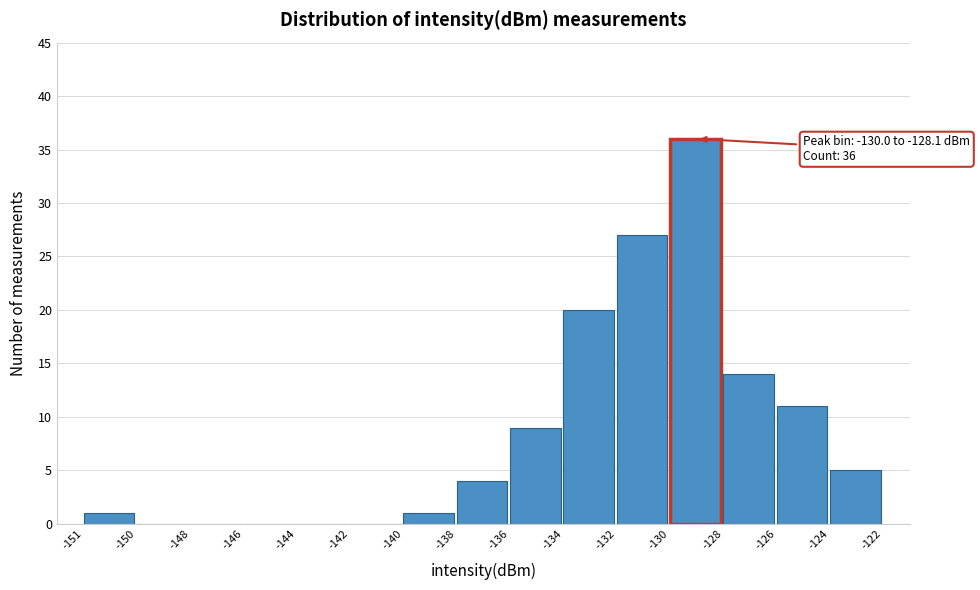

Reading left to right, what are all the values shown in this chart?

-151=1	-150=0	-148=0	-146=0	-144=0	-142=0	-140=1	-138=4	-136=9	-134=20	-132=27	-130=36	-128=14	-126=11	-124=5